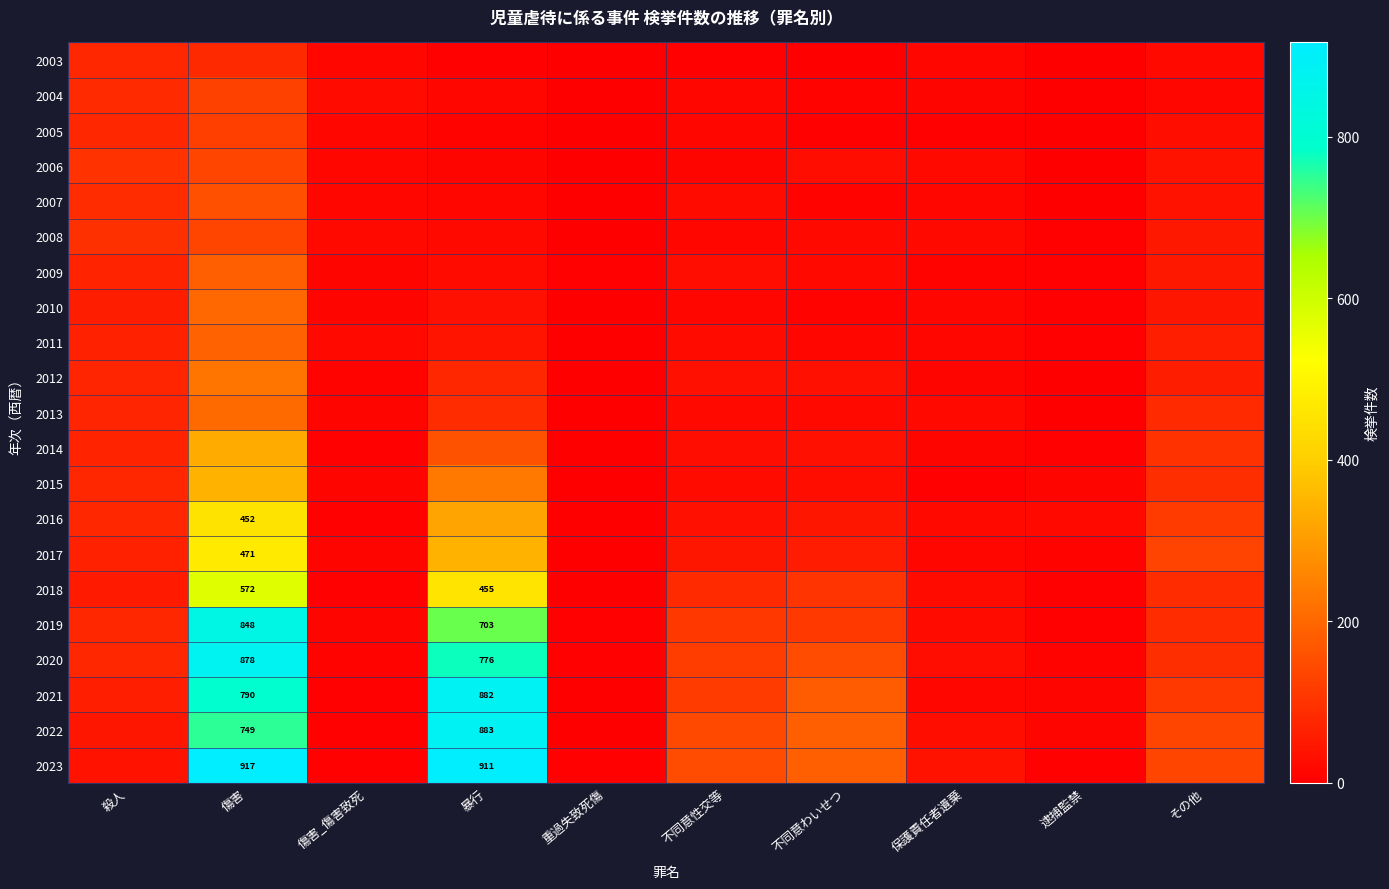

What is the difference between the maximum and minimum values in the 2004 series?

127